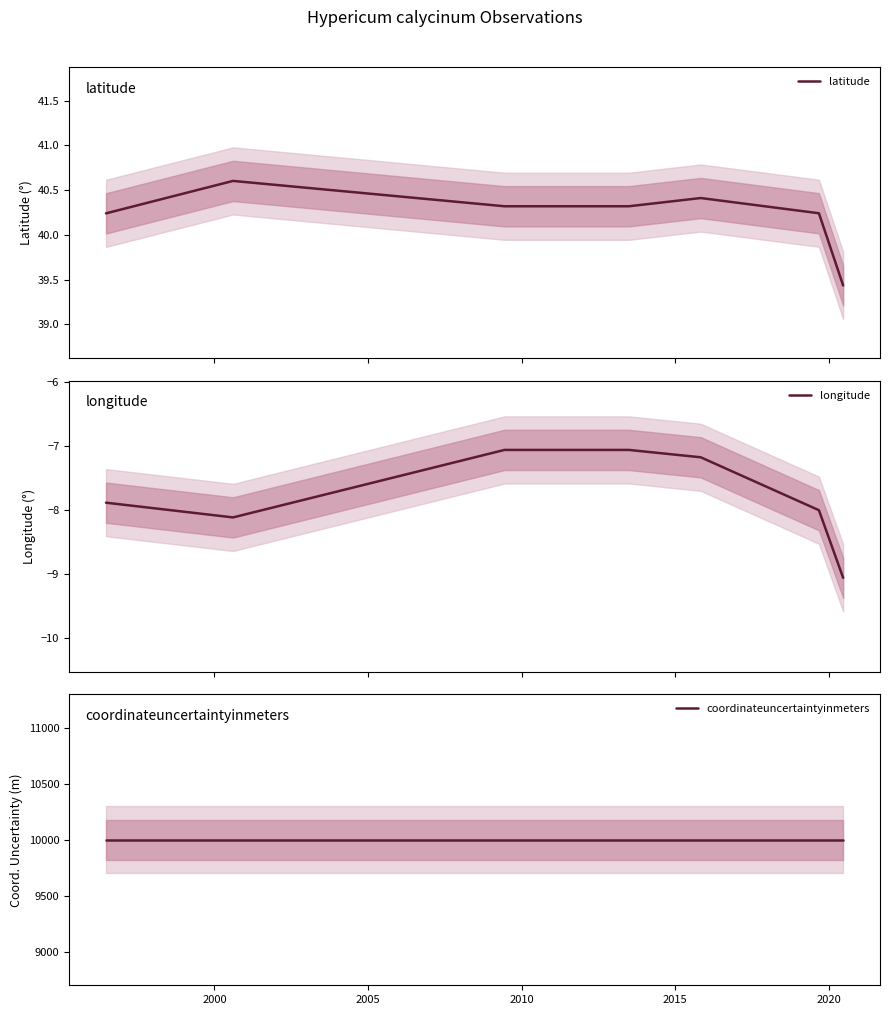

True or false: latitude has a value of 24.2 at 2015.

False